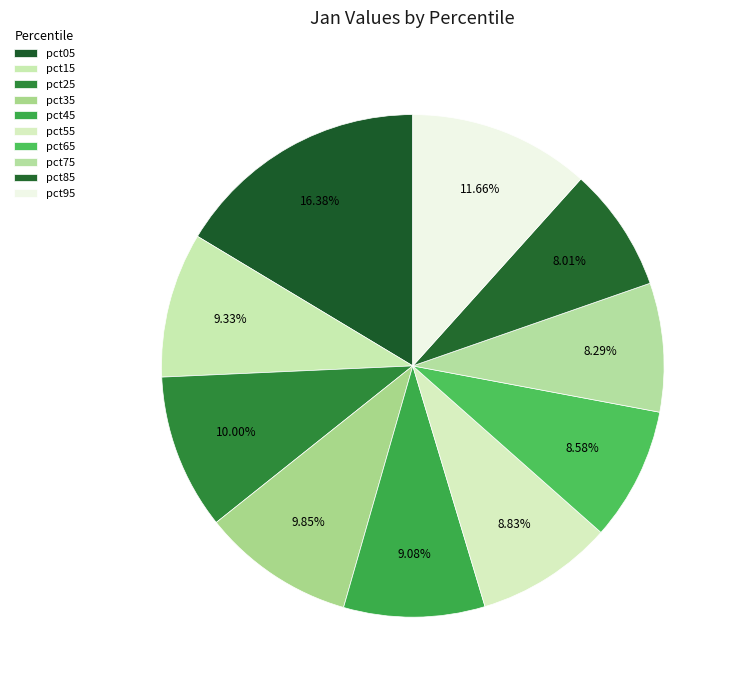

Combined, what portion of the pie is pct25 and pct95?

21.7%